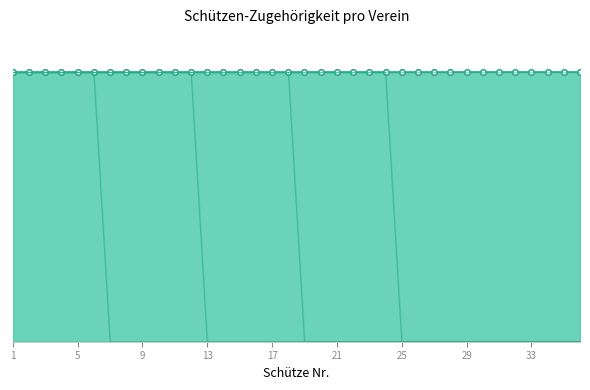

What is the total value across all series at 23?

1